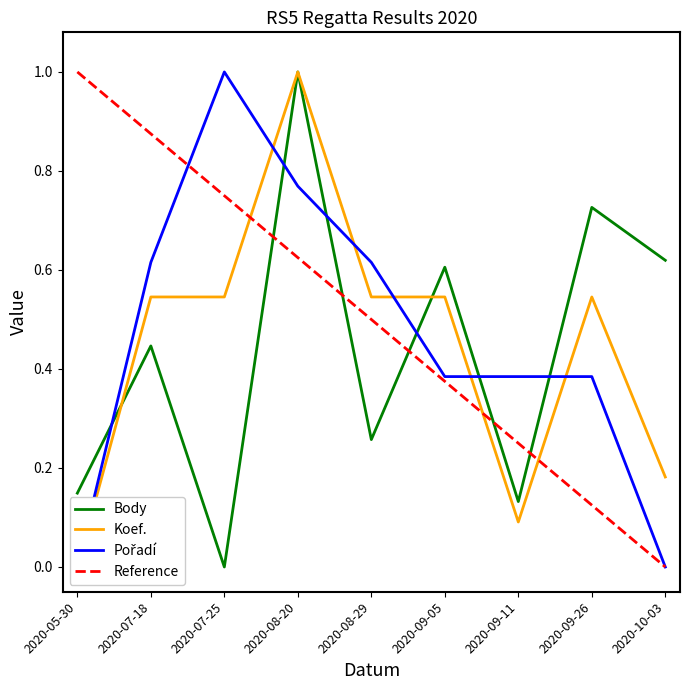

Which series changed the most between 2020-07-25 and 2020-09-05?

Pořadí